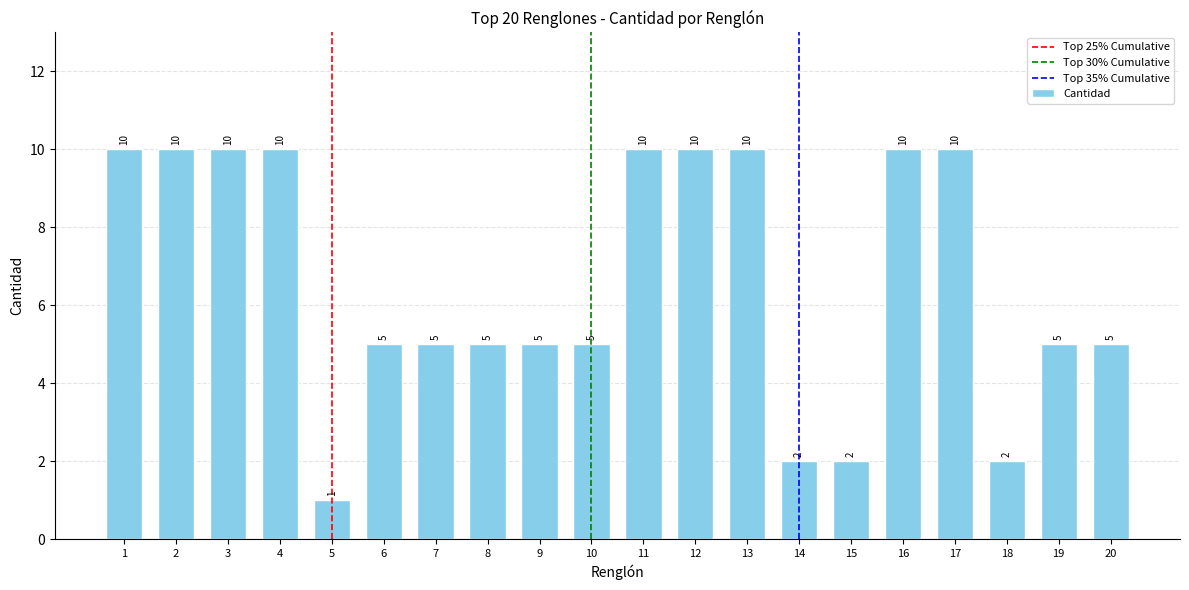

What value does the data have at 11?

10